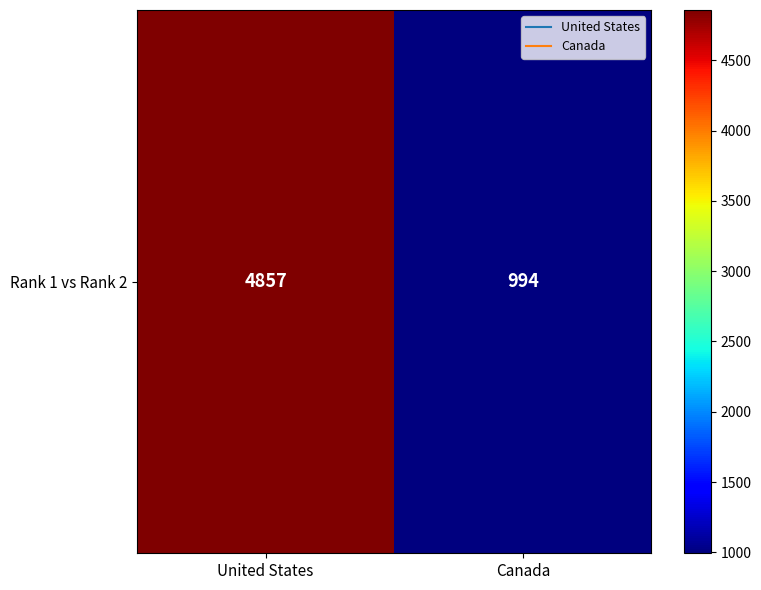

Between United States and Canada, which is larger?

United States